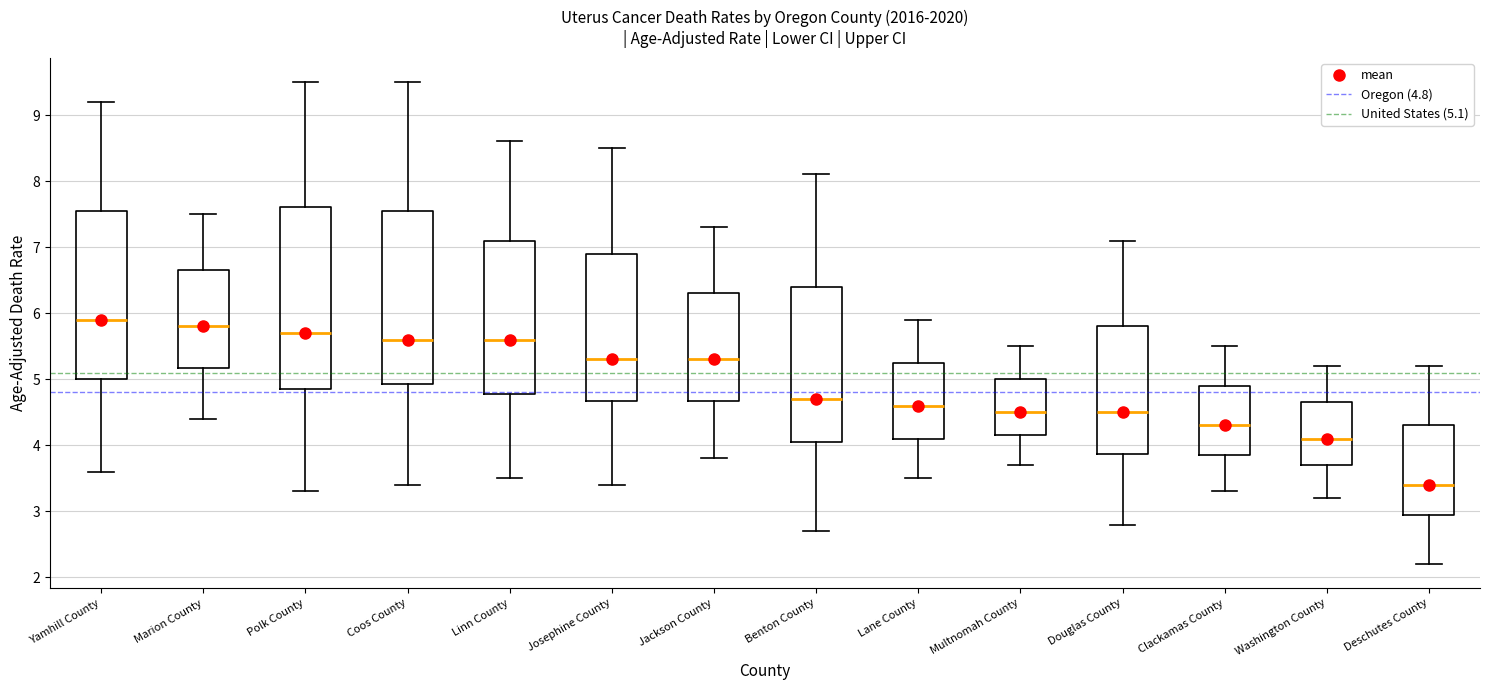

Which box has the highest median line?

Yamhill County